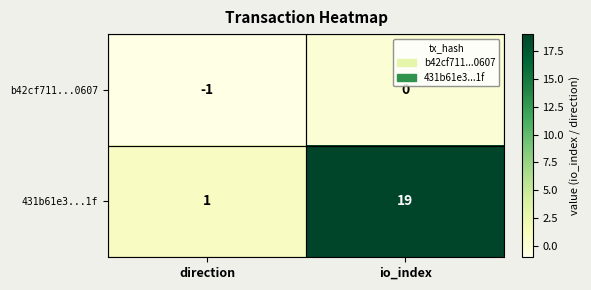

Which series has the widest spread of values?

431b61e3...1f